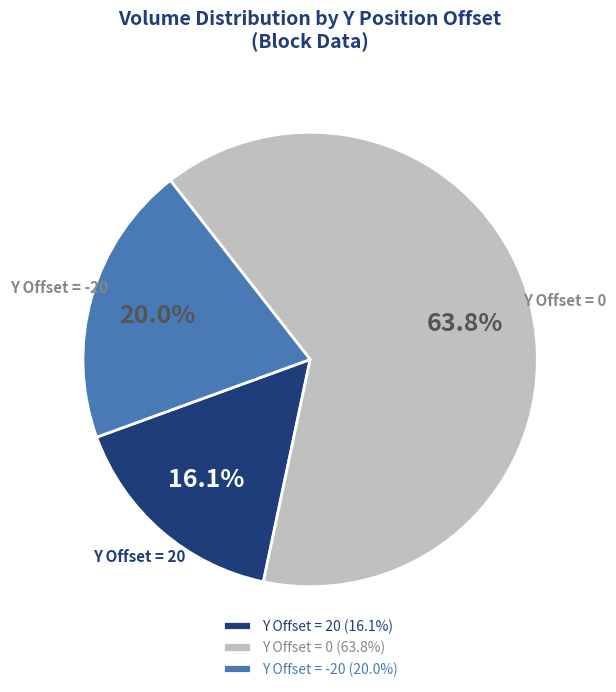

Combined, do Y Offset = 20 and Y Offset = 0 account for over 50%?

Yes